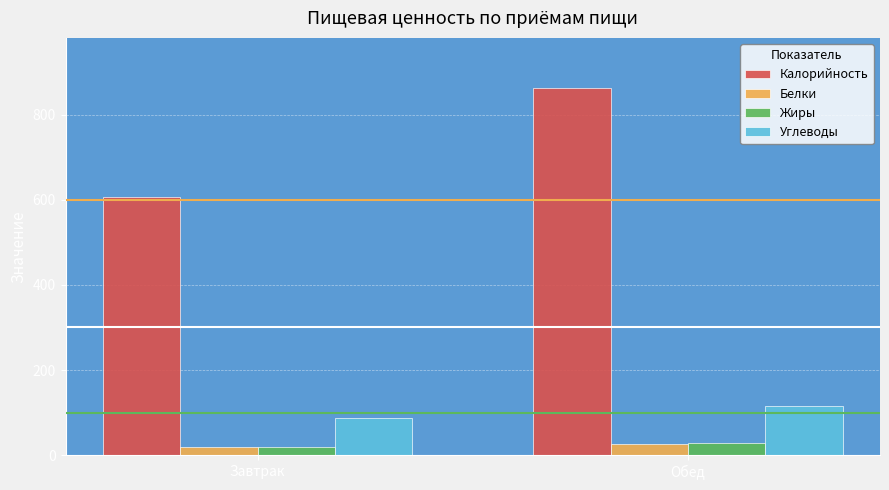

Which series has the largest total across all categories?

Калорийность